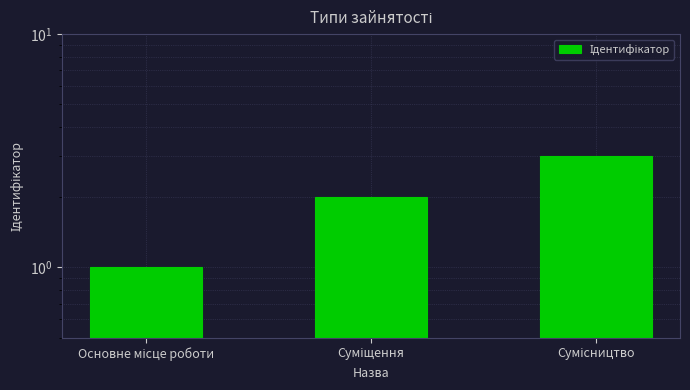

At which category does the chart reach its peak across all series?

Сумісництво